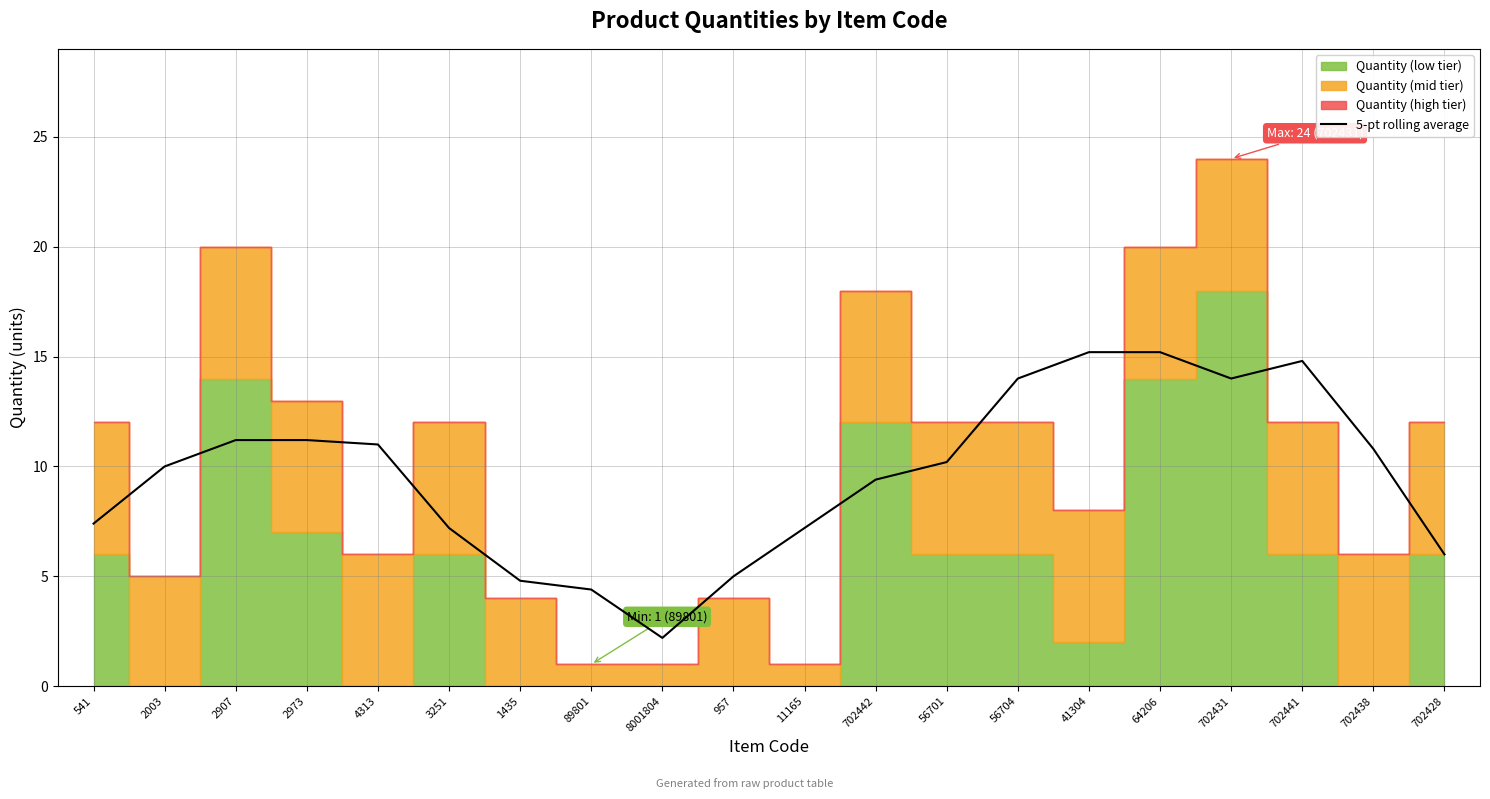

At which category does the data reach its first local valley?

8001804